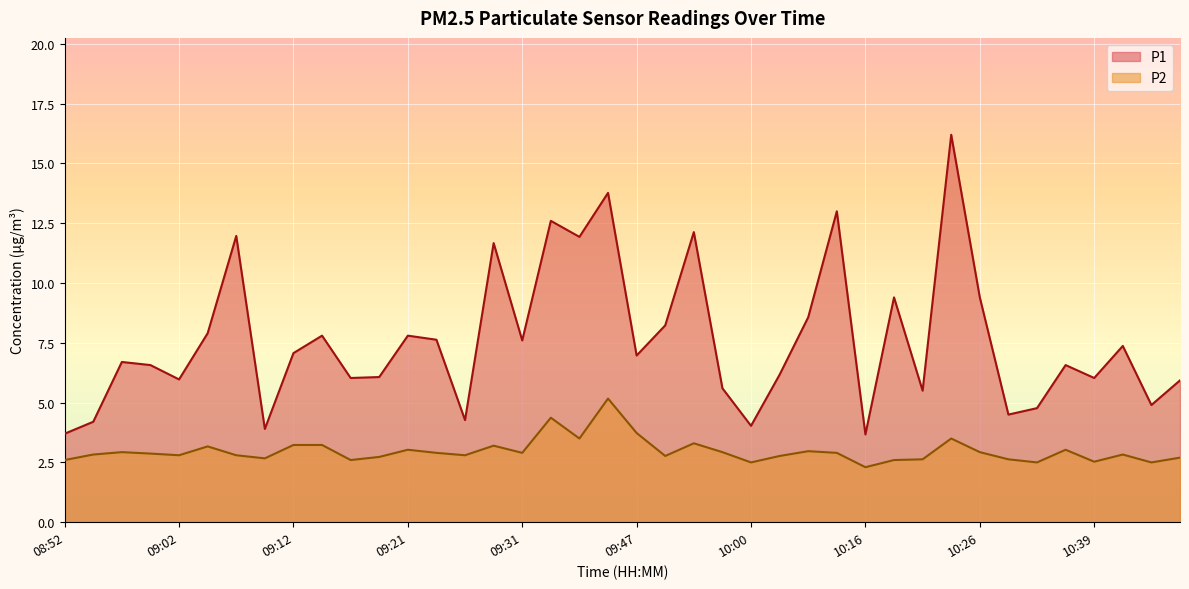

Reading right to left, transcribe all the data shown in this chart.

P1: 10:47=5.9	10:44=4.9	10:42=7.4	10:39=6.0	10:37=6.6	10:32=4.8	10:29=4.5	10:26=9.4	10:24=16.2	10:21=5.5	10:18=9.4	10:16=3.7	10:08=13.0	10:05=8.6	10:03=6.2	10:00=4.0	09:55=5.6	09:52=12.1	09:50=8.2	09:47=7.0	09:39=13.8	09:36=11.9	09:34=12.6	09:31=7.6	09:29=11.7	09:26=4.3	09:24=7.6	09:21=7.8	09:19=6.1	09:17=6.0	09:14=7.8	09:12=7.1	09:09=3.9	09:07=12.0	09:04=7.9	09:02=6.0	08:59=6.6	08:57=6.7	08:55=4.2	08:52=3.7
P2: 10:47=2.7	10:44=2.5	10:42=2.8	10:39=2.5	10:37=3.0	10:32=2.5	10:29=2.6	10:26=2.9	10:24=3.5	10:21=2.6	10:18=2.6	10:16=2.3	10:08=2.9	10:05=3.0	10:03=2.8	10:00=2.5	09:55=2.9	09:52=3.3	09:50=2.8	09:47=3.7	09:39=5.2	09:36=3.5	09:34=4.4	09:31=2.9	09:29=3.2	09:26=2.8	09:24=2.9	09:21=3.0	09:19=2.7	09:17=2.6	09:14=3.2	09:12=3.2	09:09=2.7	09:07=2.8	09:04=3.2	09:02=2.8	08:59=2.9	08:57=2.9	08:55=2.8	08:52=2.6